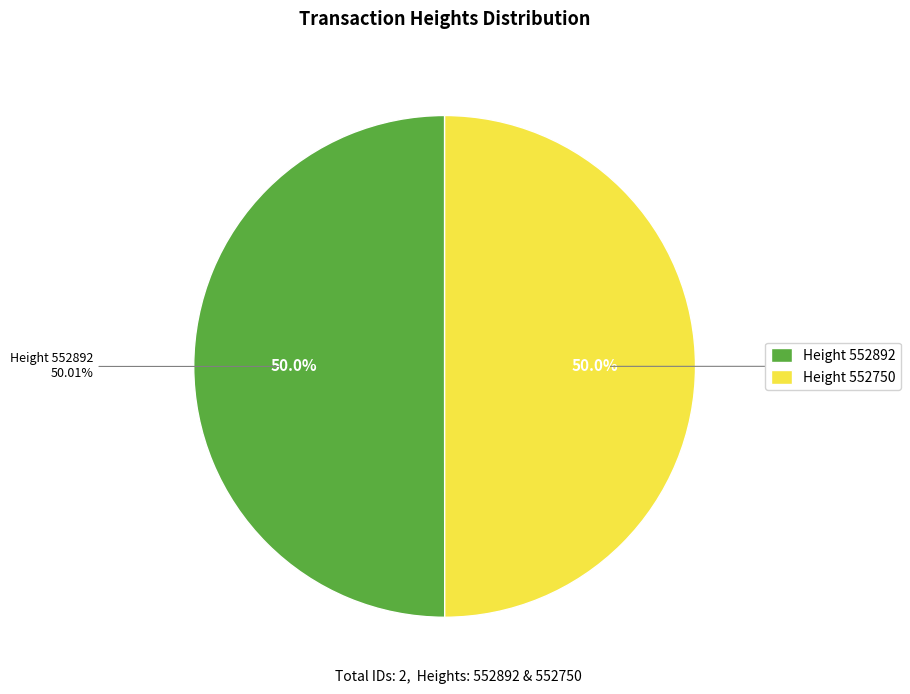

How many slices are in this pie chart?

2